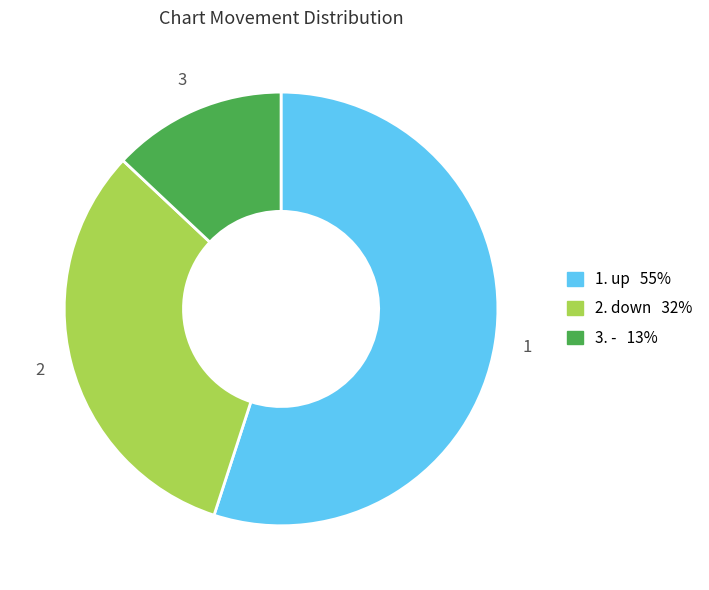

Is there any slice that represents more than half of the pie?

Yes